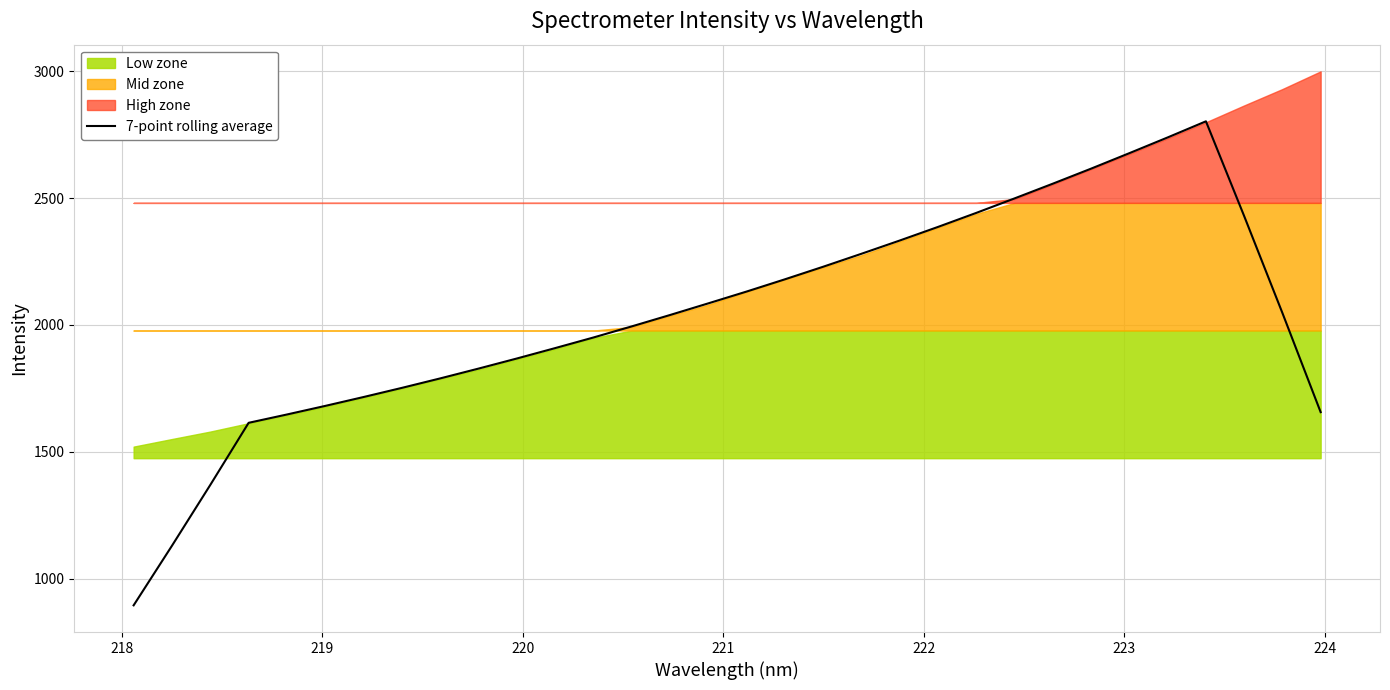

What is the minimum value for 7-point rolling average?

894.8